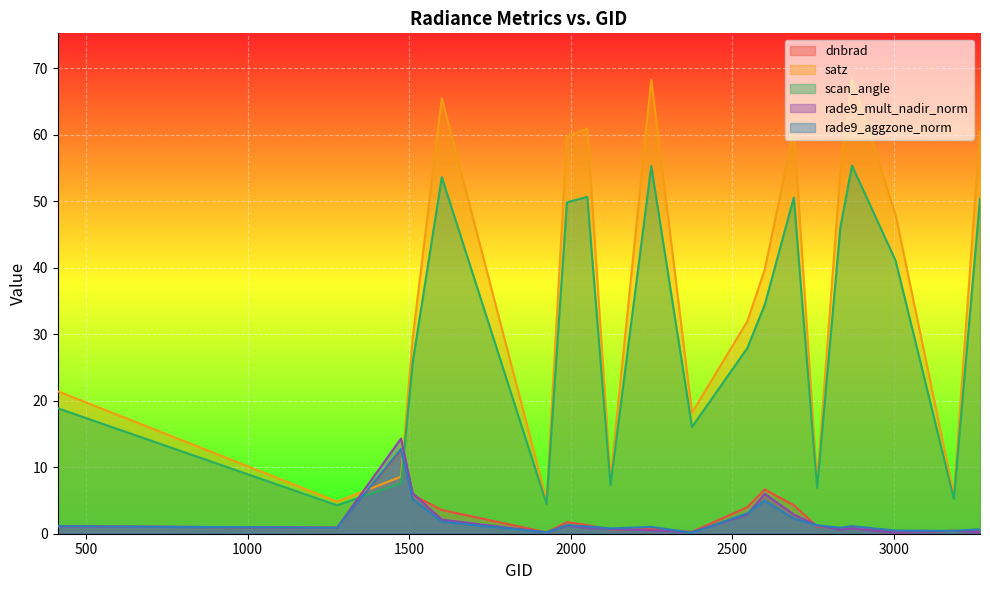

How many lines are shown in the chart?

5